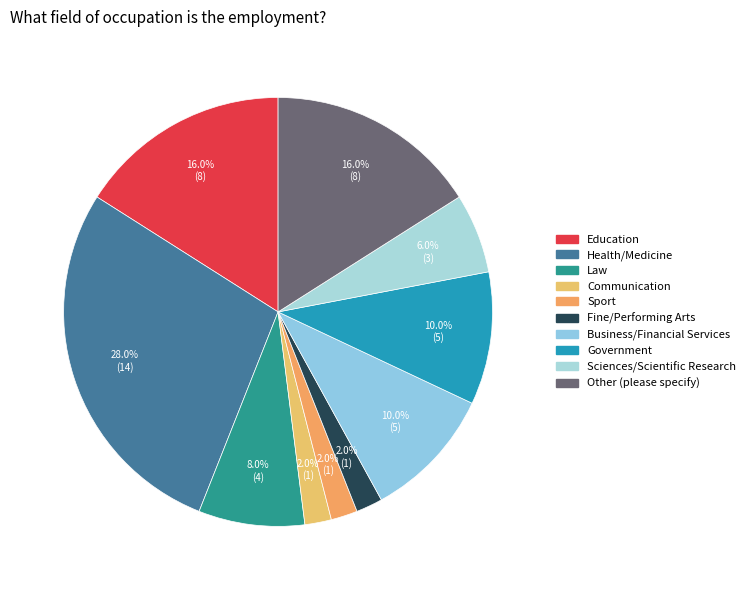

Is Fine/Performing Arts the majority of the pie?

No